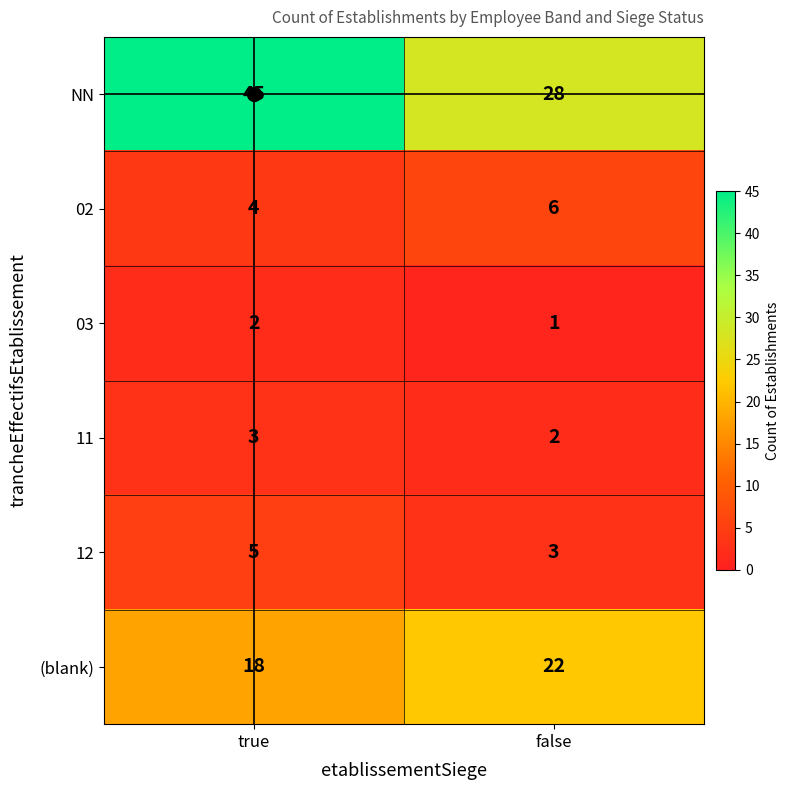

Which series has the widest spread of values?

NN